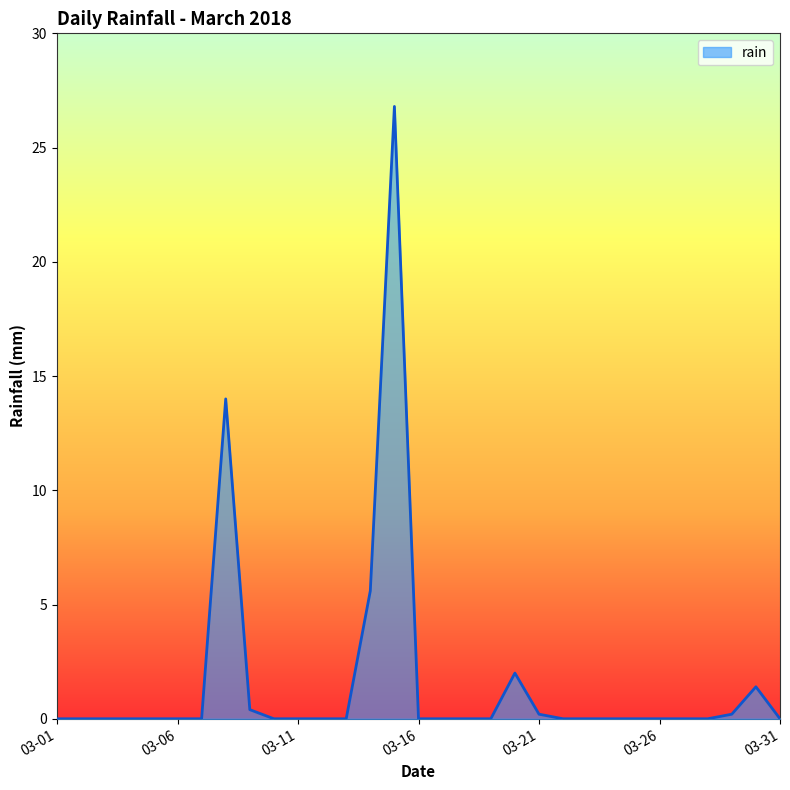

What is the maximum value shown in the chart?

26.8